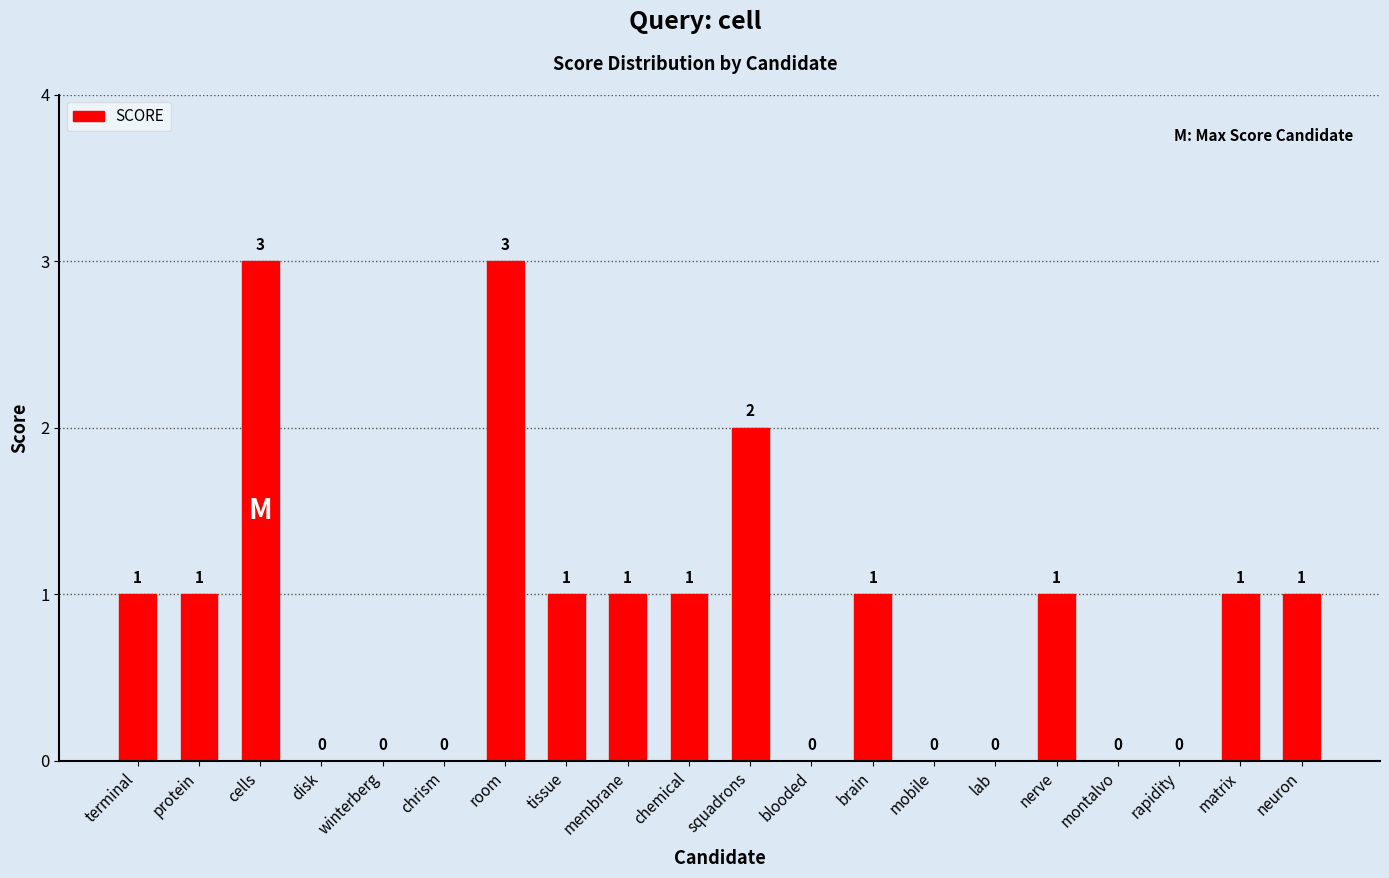

What is the maximum value shown in the chart?

3